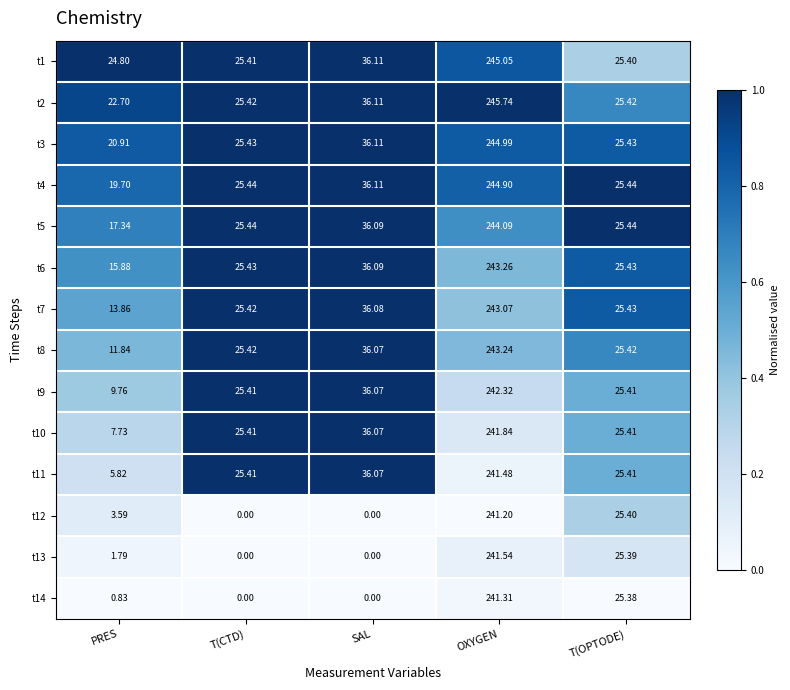

Is the value of t13 at OXYGEN greater than the value of t9 at OXYGEN?

No